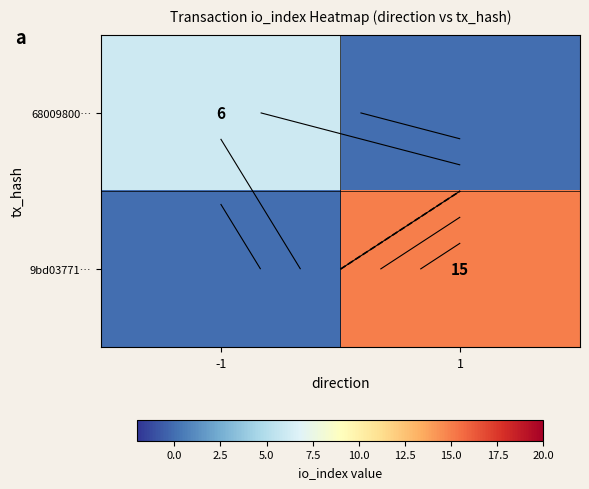

The 9bd03771… series shows 6 at -1. True or false?

False